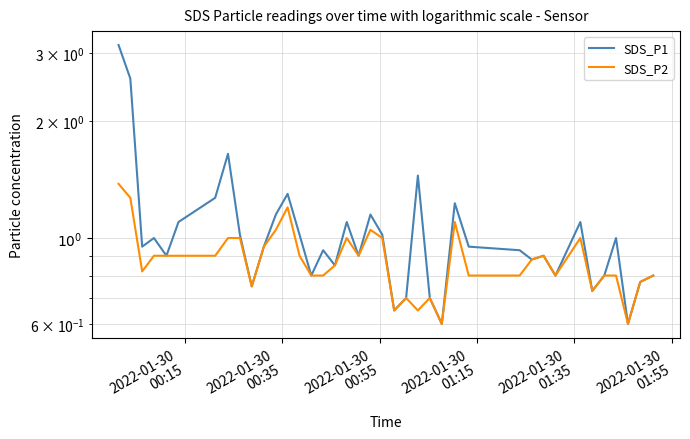

What is the minimum value for SDS_P2?

0.6